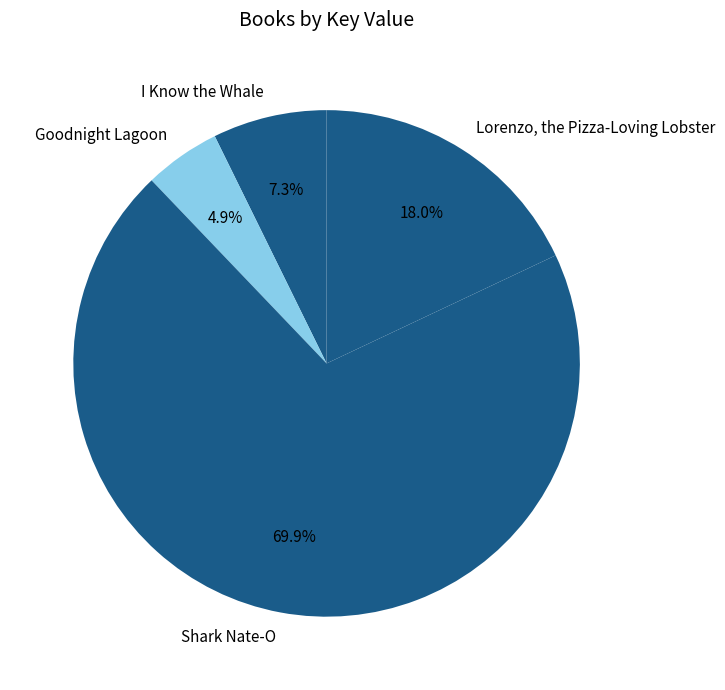

Does Lorenzo, the Pizza-Loving Lobster represent more than half of the total?

No